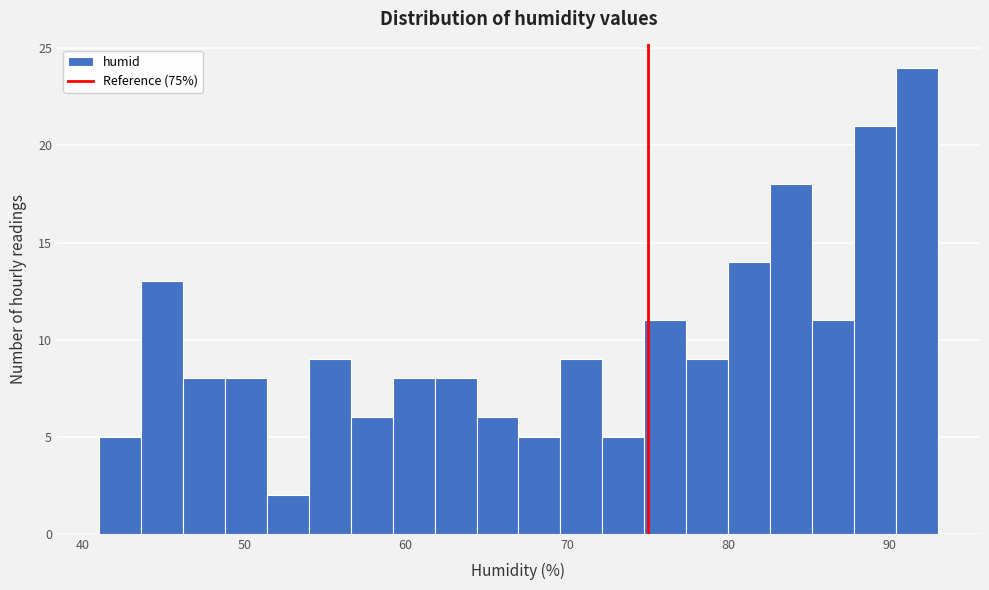

Around what value on the x-axis is the tallest bar? Give the approximate position of its centre, as read against the axis.

92